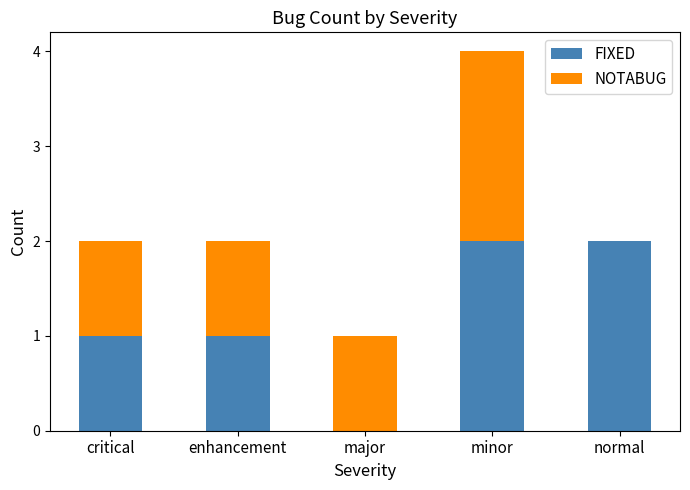

The FIXED series shows 3 at normal. True or false?

False